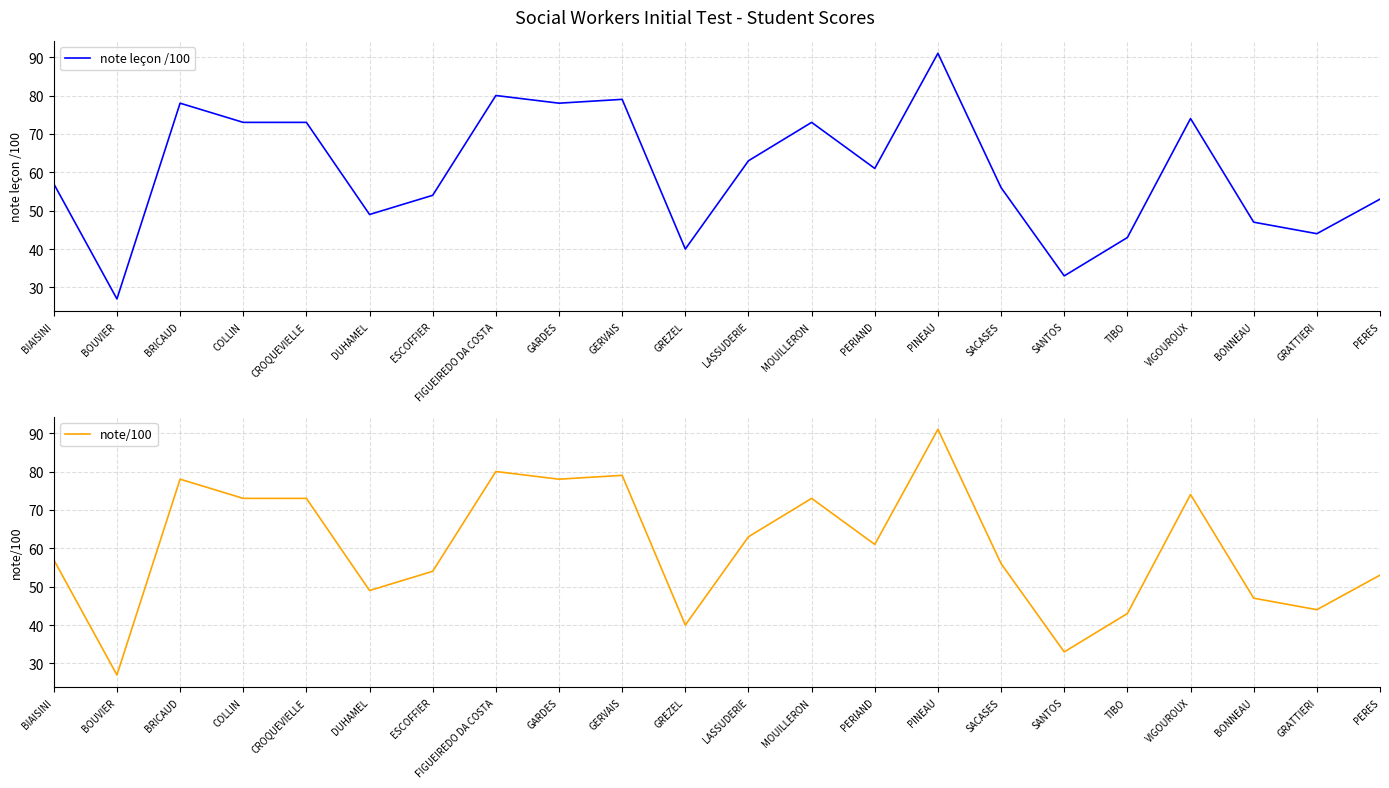

At which category does note leçon /100 reach its first local valley?

BOUVIER